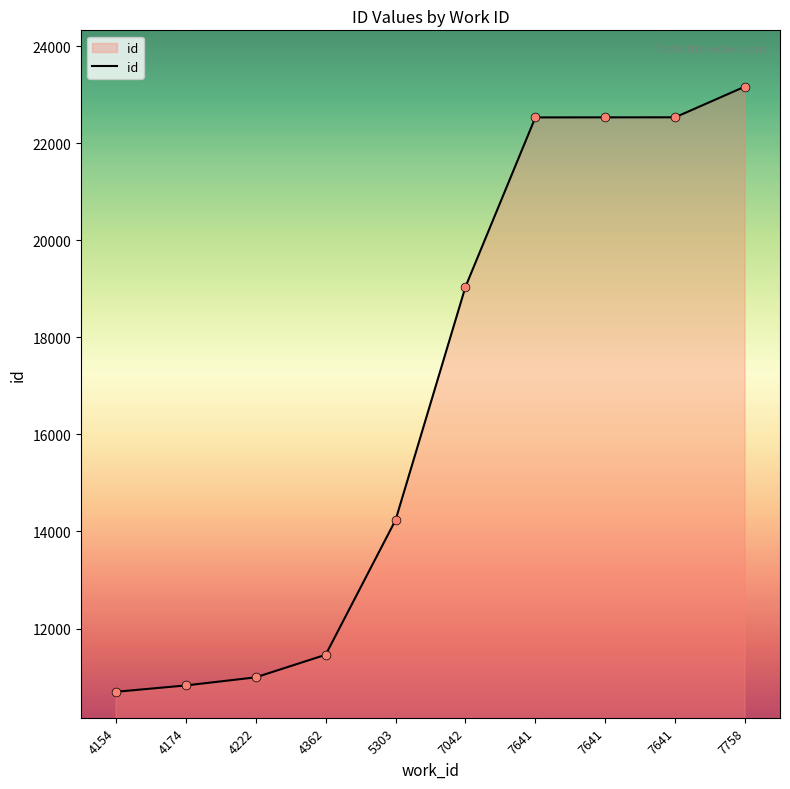

Between 7758 and 7042, which is larger?

7758